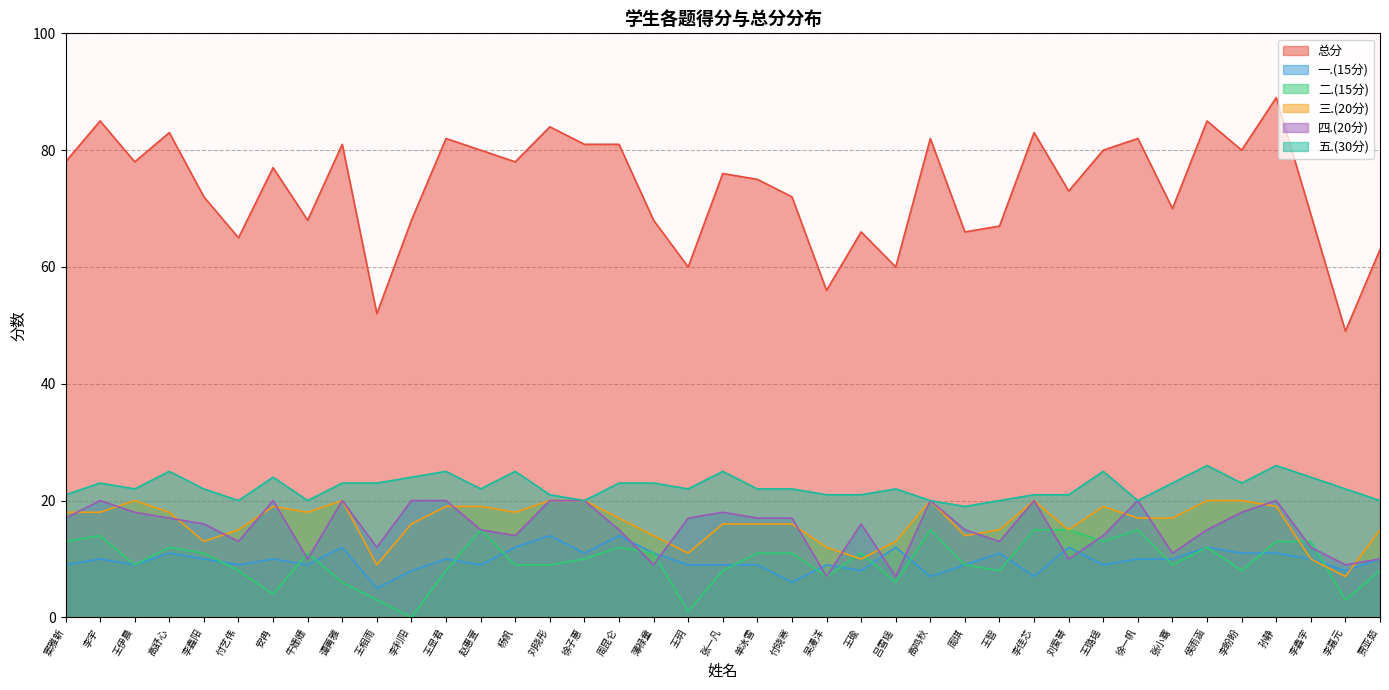

How many categories are shown in the chart?

39